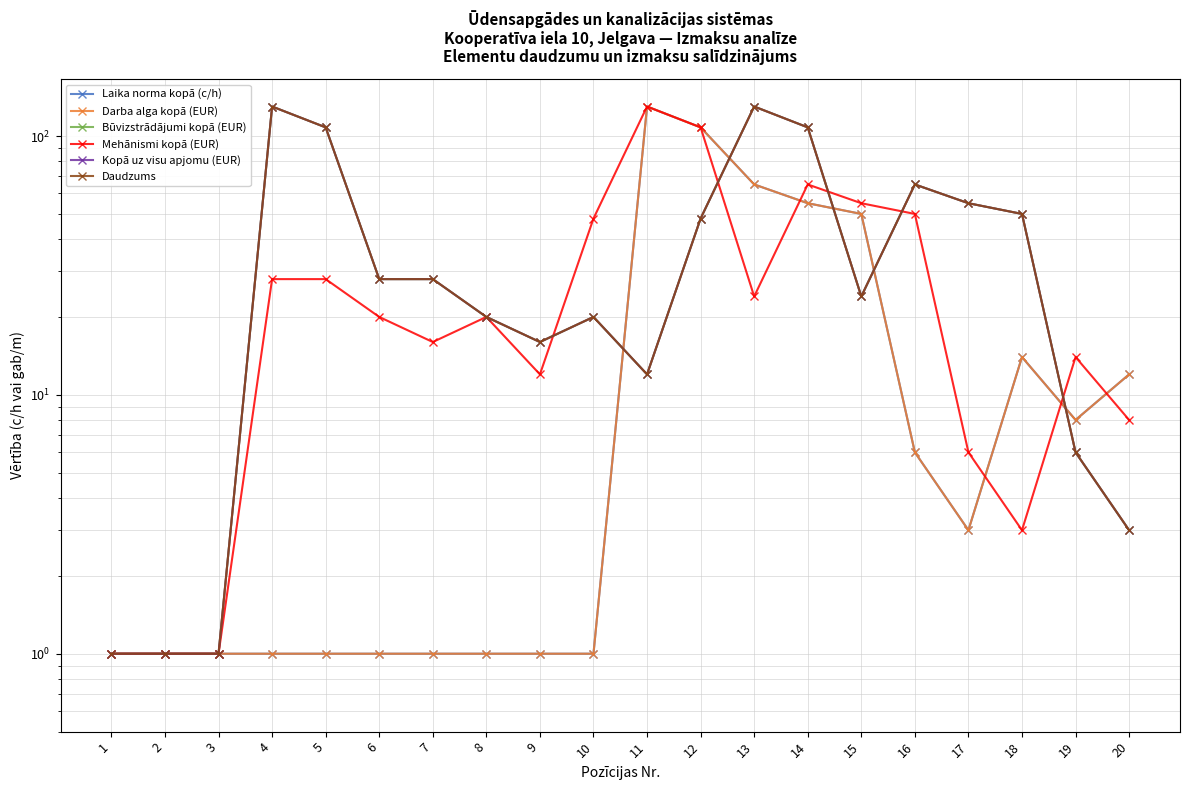

Reading left to right, transcribe all the data shown in this chart.

Laika norma kopā (c/h): 1	1	1	1	1	1	1	1	1	1	130	108	65	55	50	6	3	14	8	12
Darba alga kopā (EUR): 1	1	1	1	1	1	1	1	1	1	130	108	65	55	50	6	3	14	8	12
Būvizstrādājumi kopā (EUR): 1	1	1	130	108	28	28	20	16	20	12	48	130	108	24	65	55	50	6	3
Mehānismi kopā (EUR): 1	1	1	28	28	20	16	20	12	48	130	108	24	65	55	50	6	3	14	8
Kopā uz visu apjomu (EUR): 1	1	1	130	108	28	28	20	16	20	12	48	130	108	24	65	55	50	6	3
Daudzums: 1	1	1	130	108	28	28	20	16	20	12	48	130	108	24	65	55	50	6	3